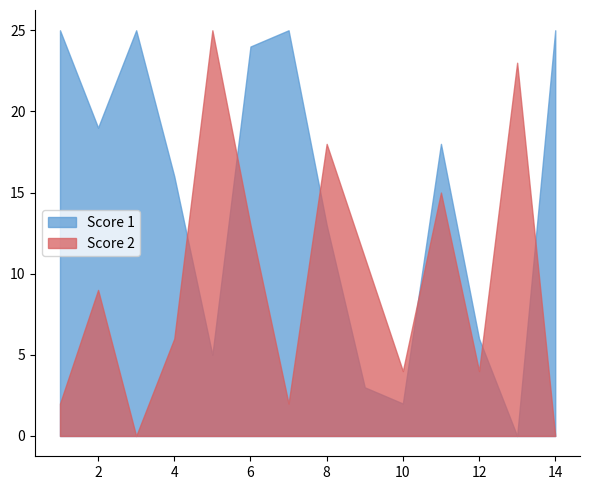

How many values in the Score 2 series exceed 9?

6